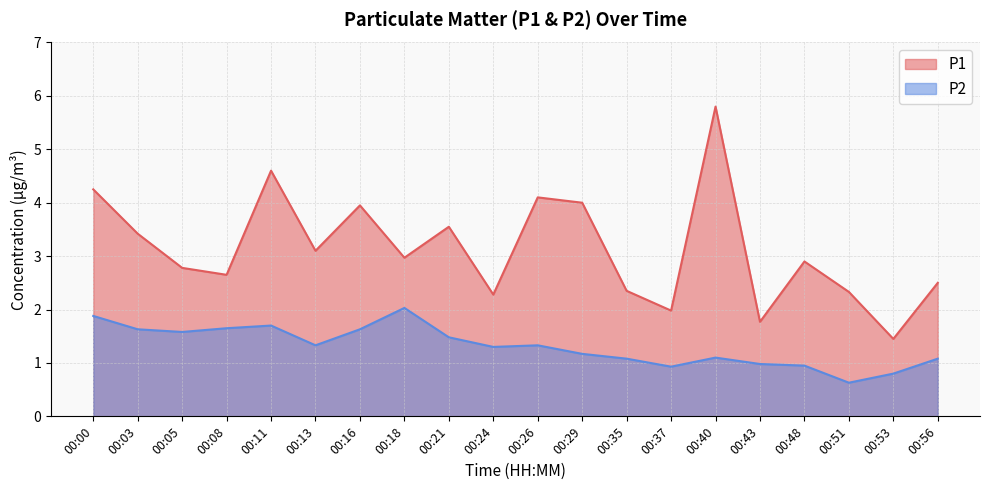

Which series has the largest range (max minus min)?

P1